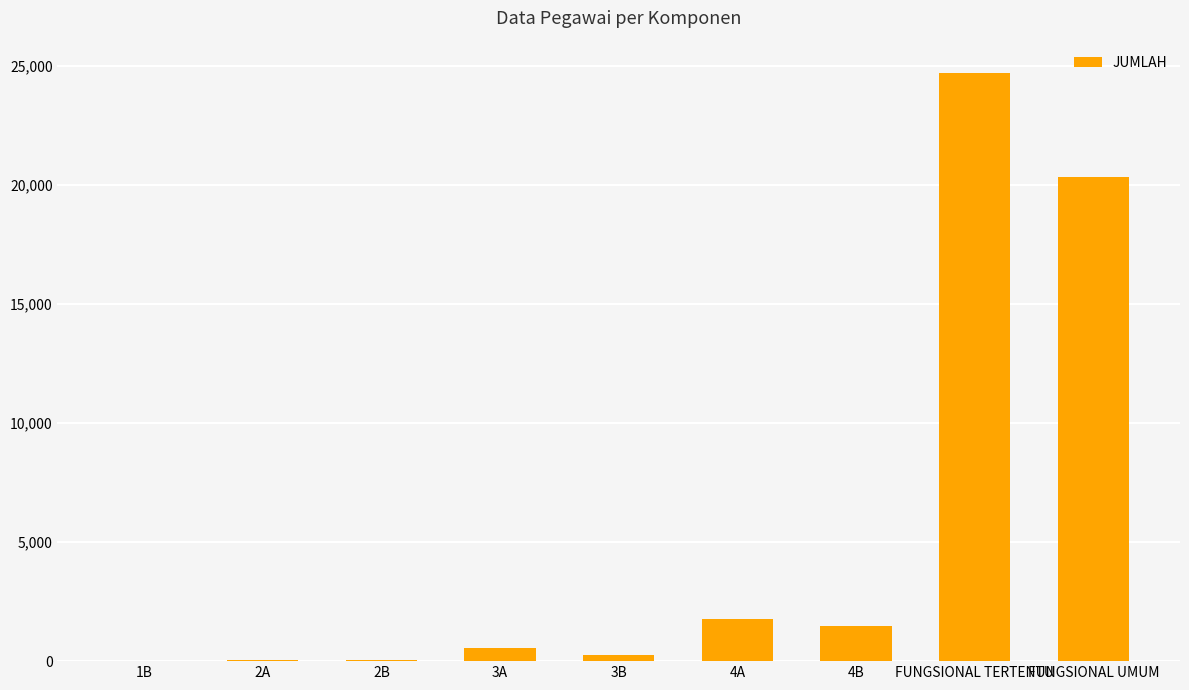

Which label corresponds to the largest value in the chart?

FUNGSIONAL TERTENTU